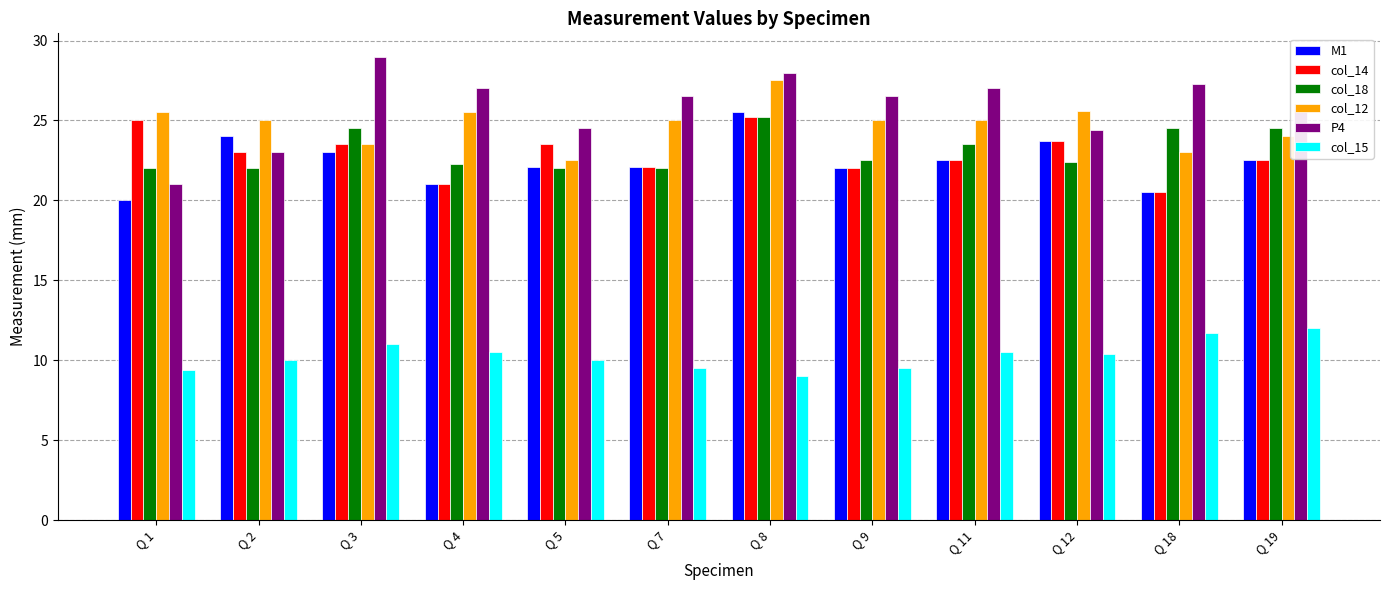

What is the difference between the second highest and minimum values in the col_18 series?

2.5